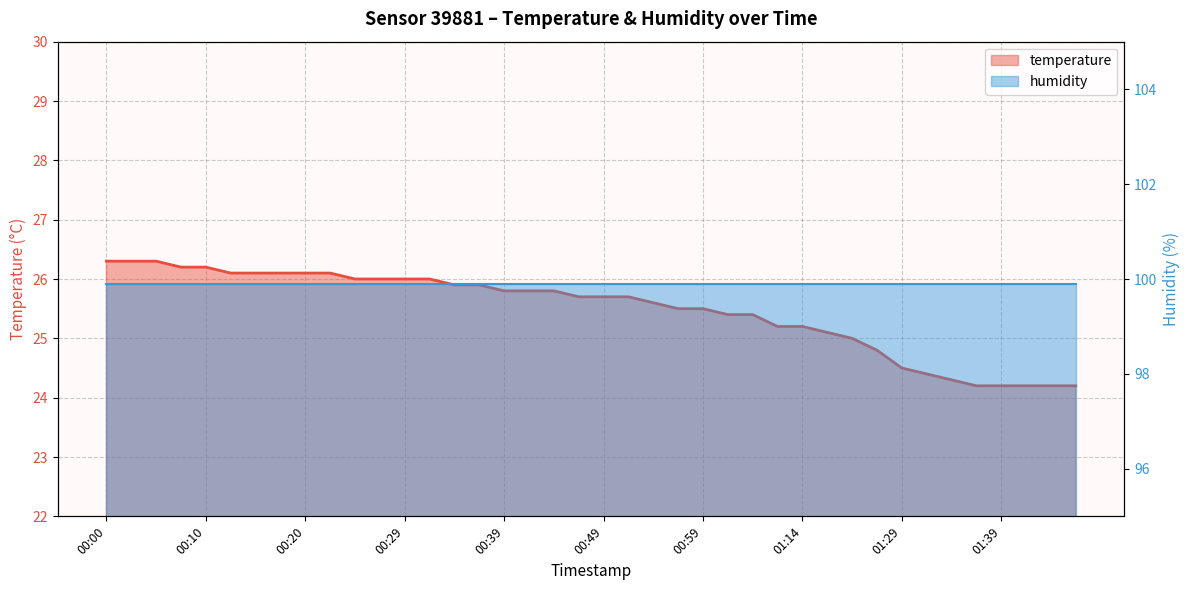

True or false: the data shows 5.7 at 00:22.

False